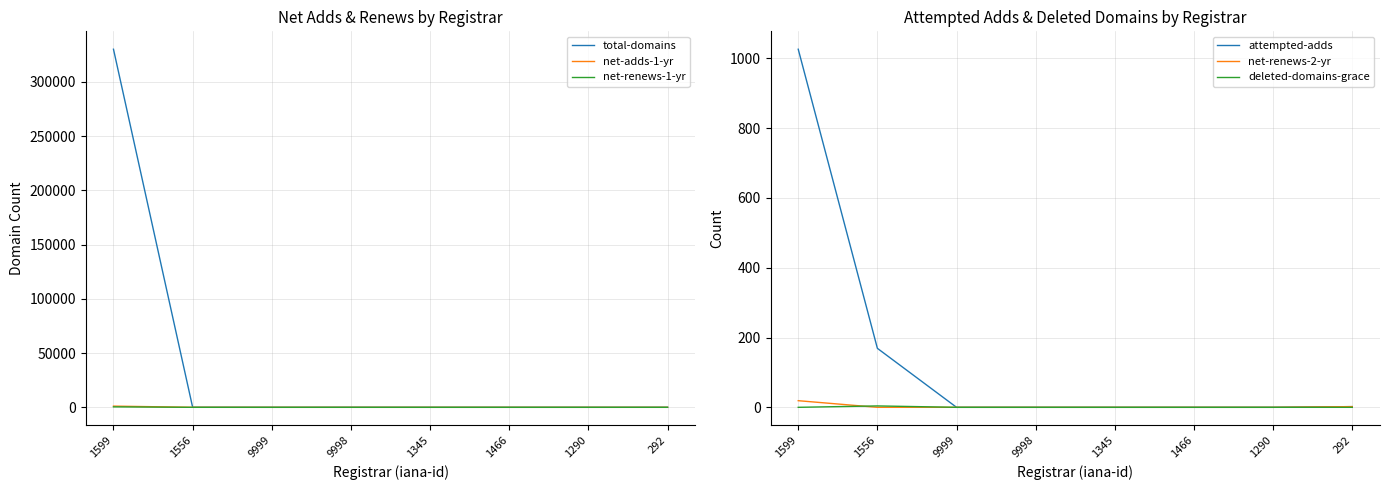

Reading left to right, transcribe all the data shown in this chart.

total-domains: 1599=330070	1556=31	9999=1	9998=31	1345=3	1466=6	1290=1	292=19
net-adds-1-yr: 1599=1108	1556=13	9999=0	9998=0	1345=0	1466=0	1290=0	292=2
net-renews-1-yr: 1599=432	1556=0	9999=0	9998=0	1345=0	1466=0	1290=0	292=1
attempted-adds: 1599=1026	1556=169	9999=0	9998=0	1345=0	1466=0	1290=0	292=2
net-renews-2-yr: 1599=19	1556=0	9999=0	9998=0	1345=0	1466=0	1290=0	292=2
deleted-domains-grace: 1599=0	1556=4	9999=0	9998=0	1345=0	1466=0	1290=0	292=0